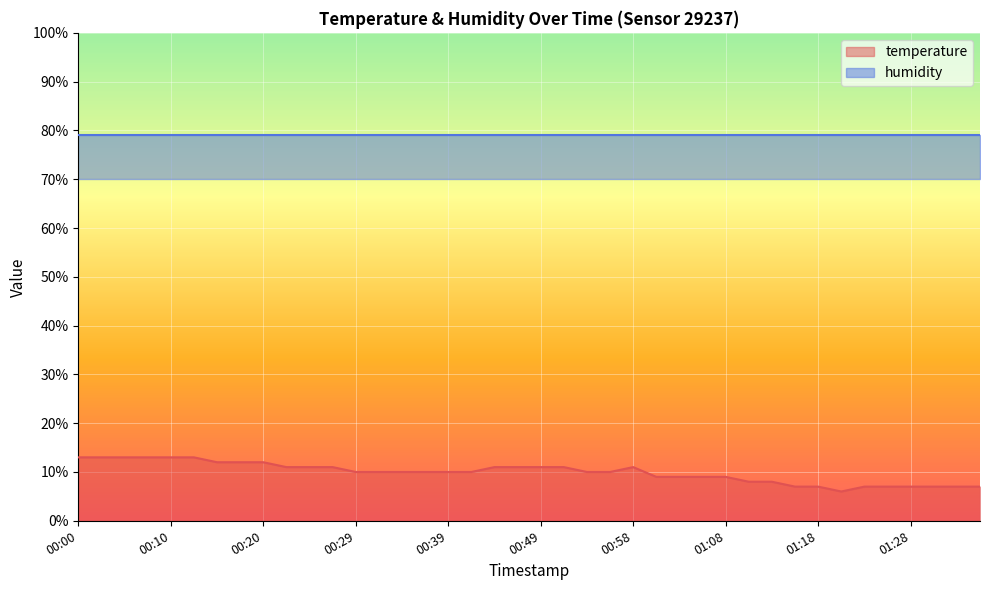

What is the change in value from 00:29 to 00:58?

+1.0